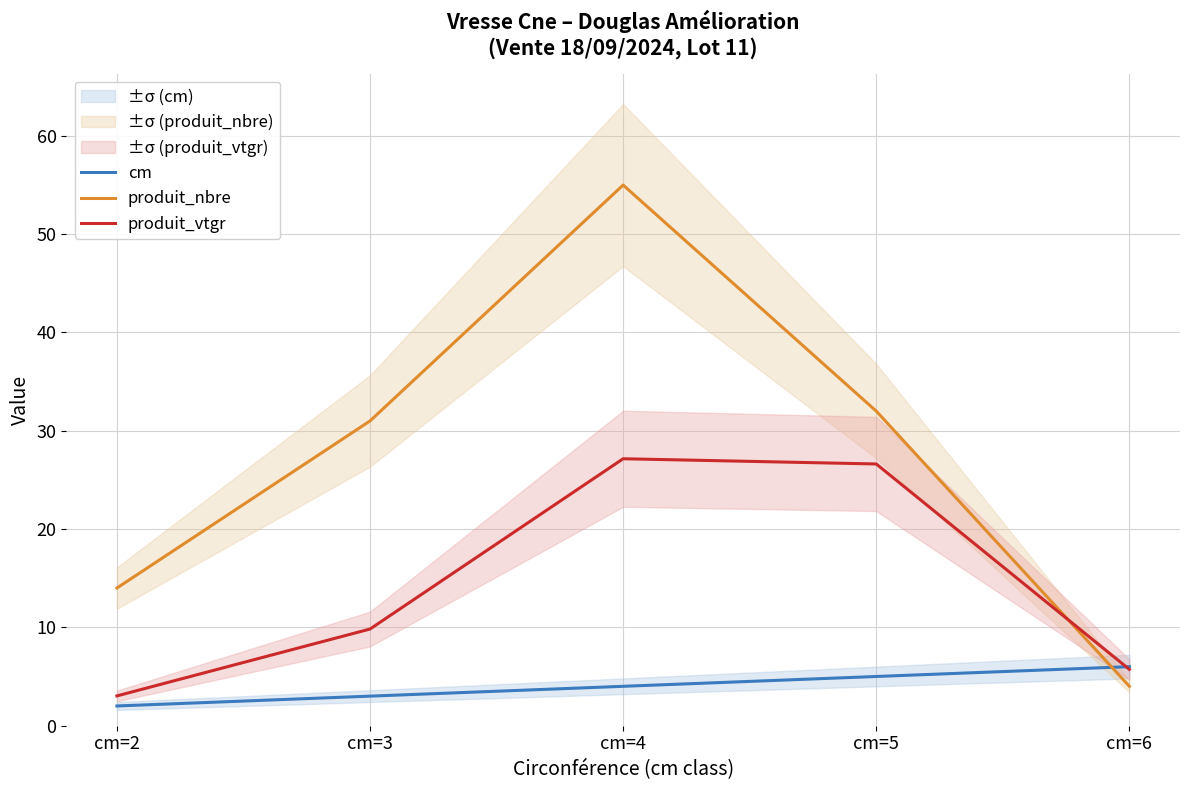

Reading left to right, what are all the values shown in this chart?

cm: cm=2=2.0	cm=3=3.0	cm=4=4.0	cm=5=5.0	cm=6=6.0
produit_nbre: cm=2=14.0	cm=3=31.0	cm=4=55.0	cm=5=32.0	cm=6=4.0
produit_vtgr: cm=2=3.0	cm=3=9.8	cm=4=27.2	cm=5=26.6	cm=6=5.7